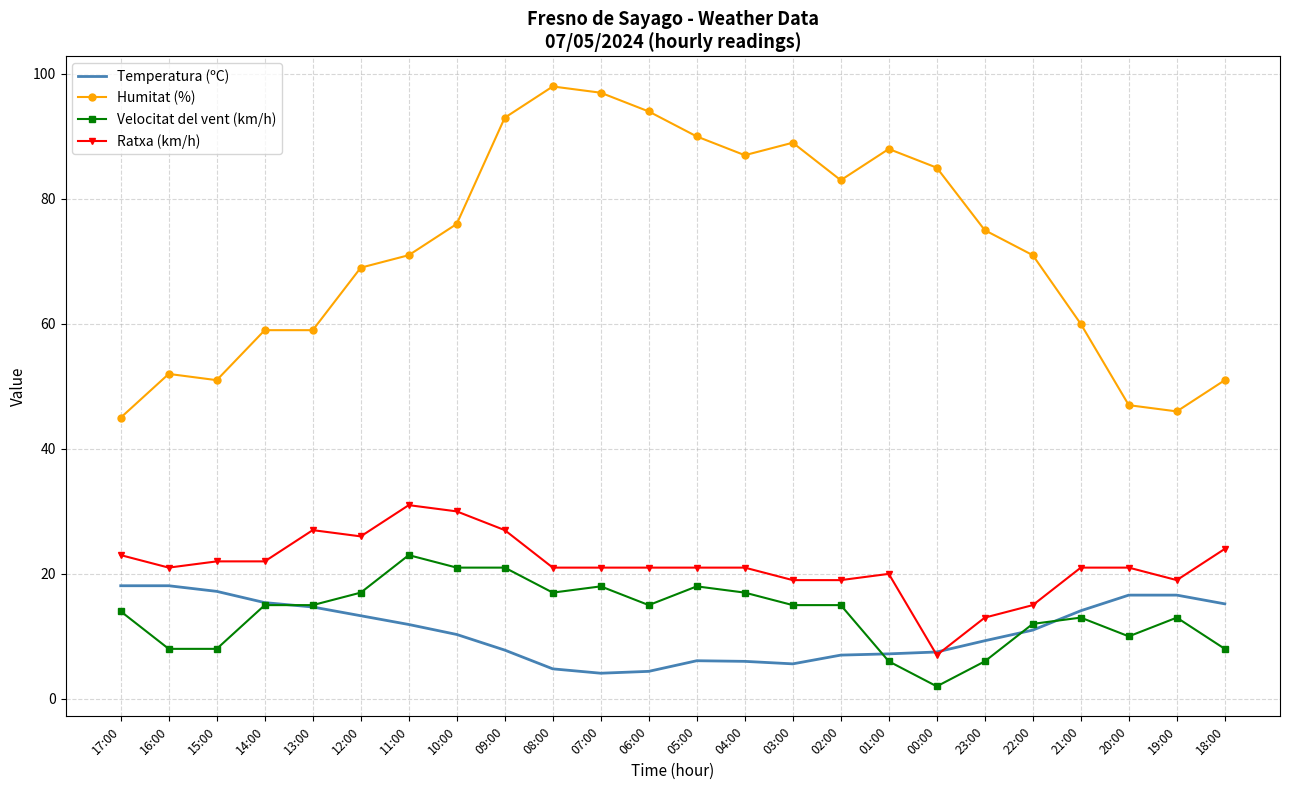

Which label corresponds to the largest value in the chart?

08:00